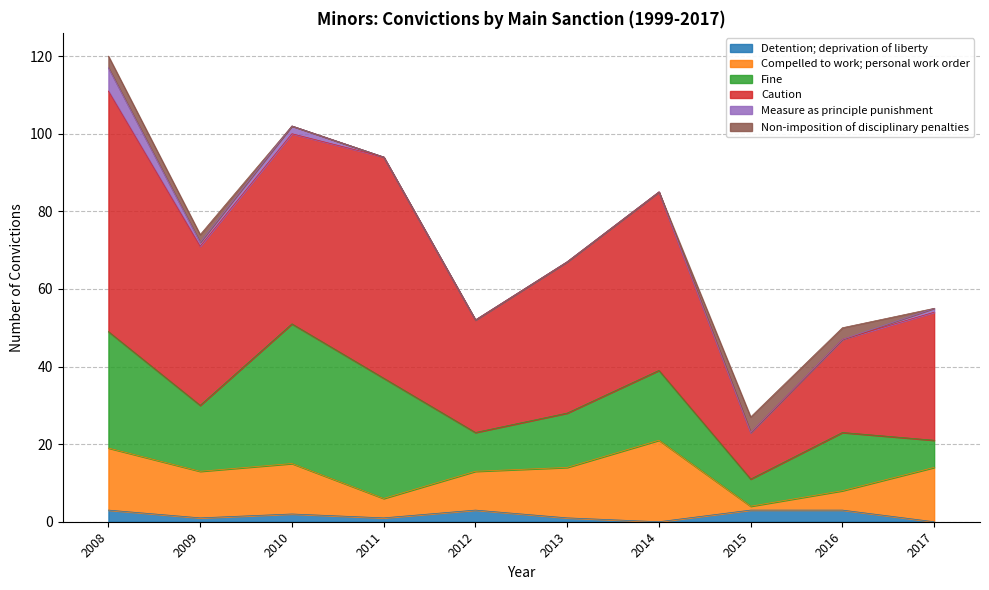

What is the sum of all Compelled to work; personal work order values?

110